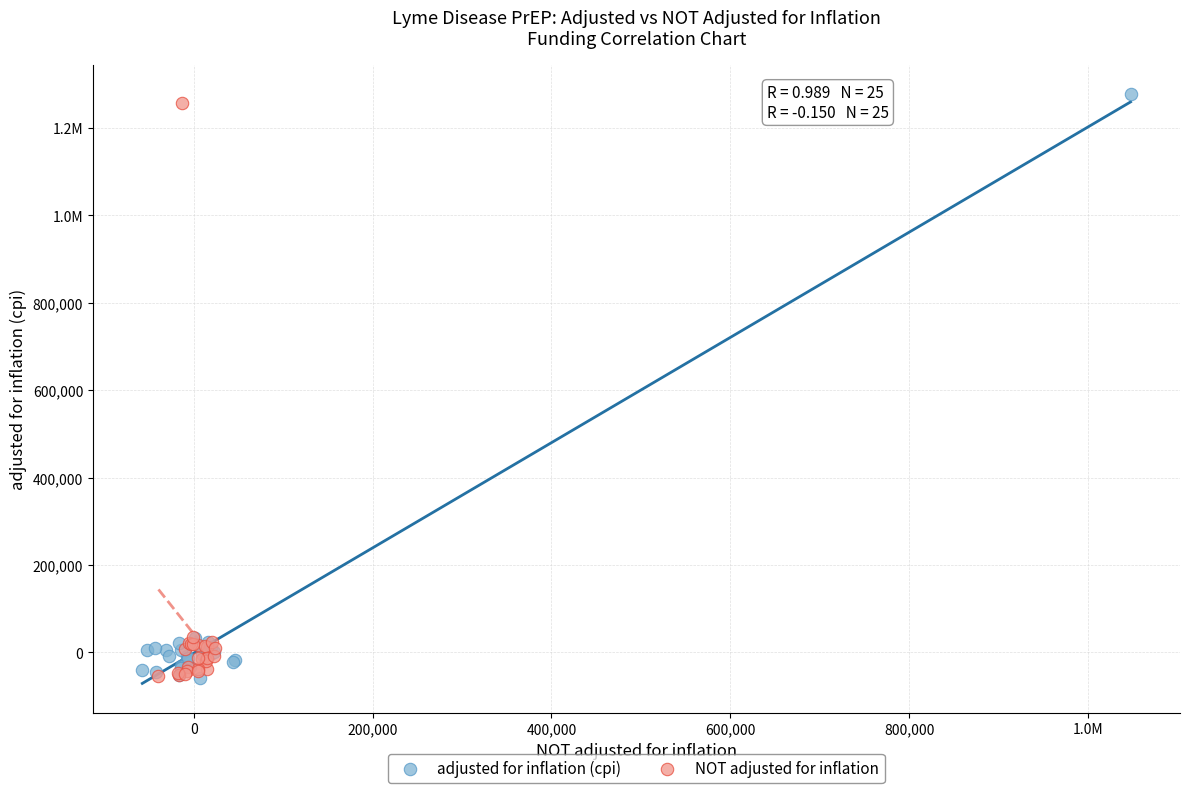

What are all the series names shown in the legend?

adjusted for inflation (cpi), NOT adjusted for inflation